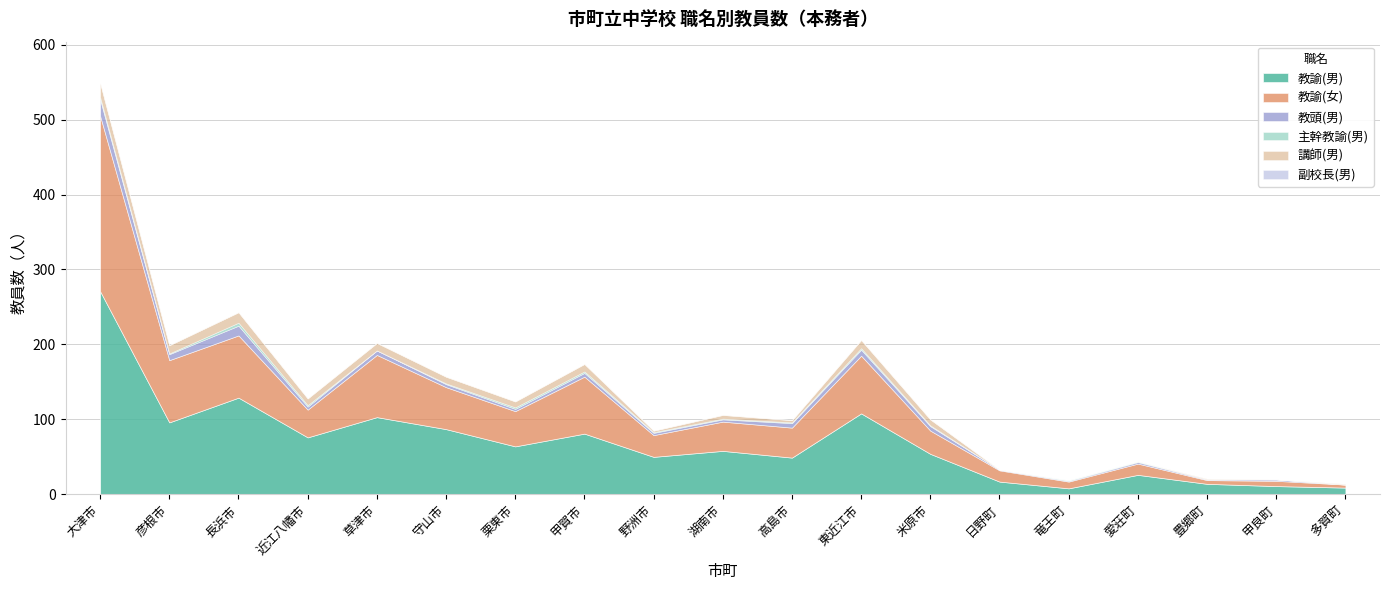

What is the average value of the 教諭(女) series?

51